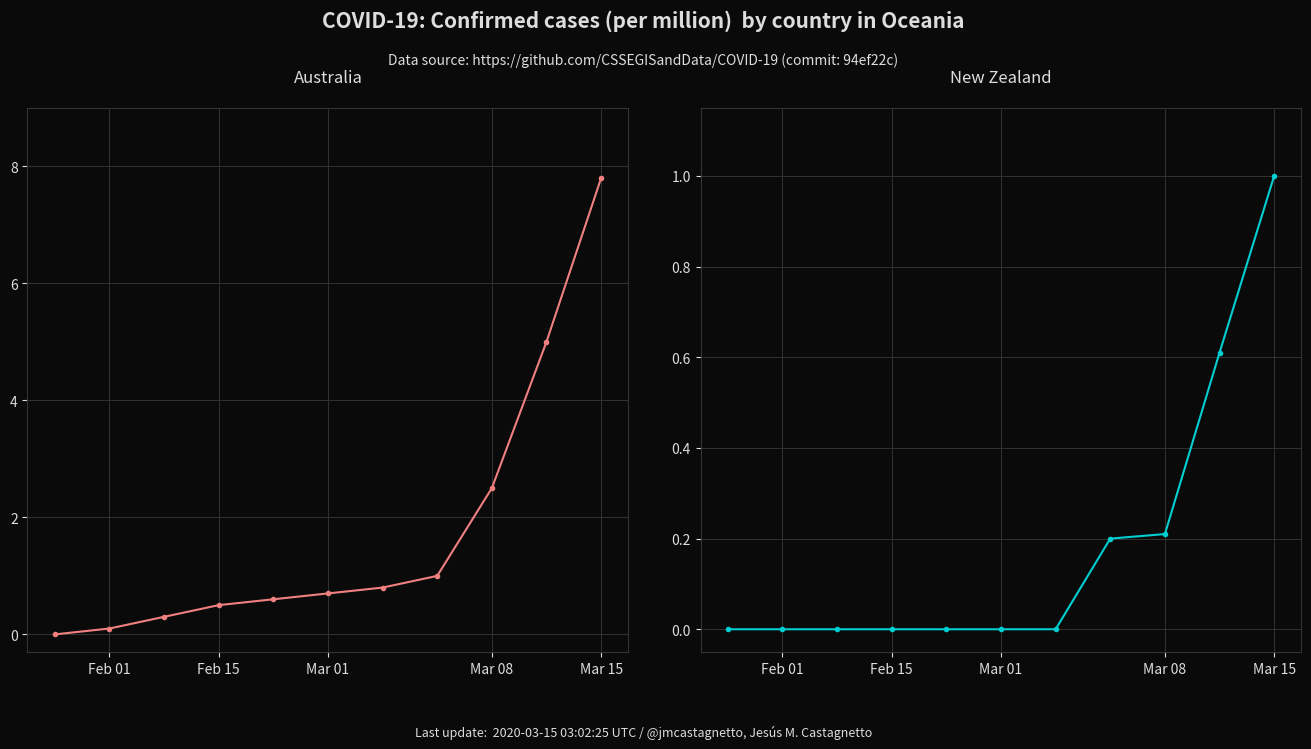

Which series has the largest range (max minus min)?

Australia